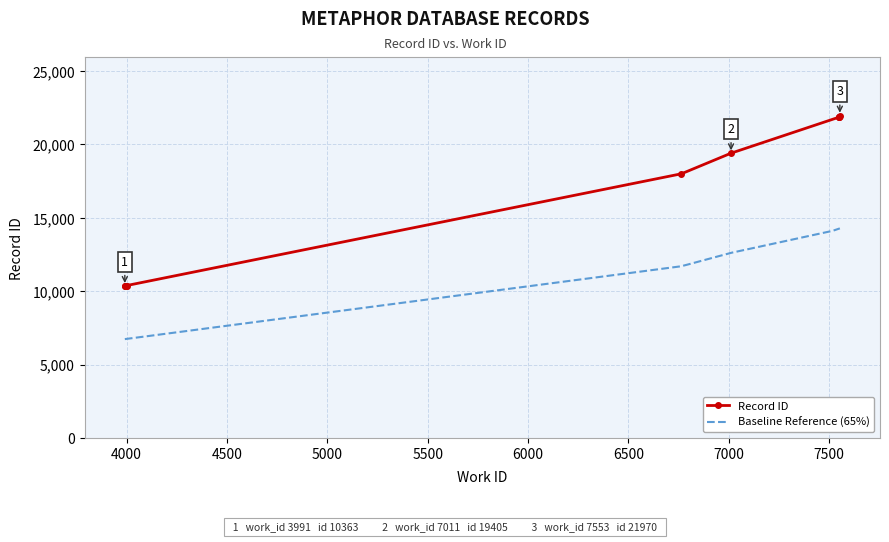

Which has a higher value, 6764 or 3991?

6764